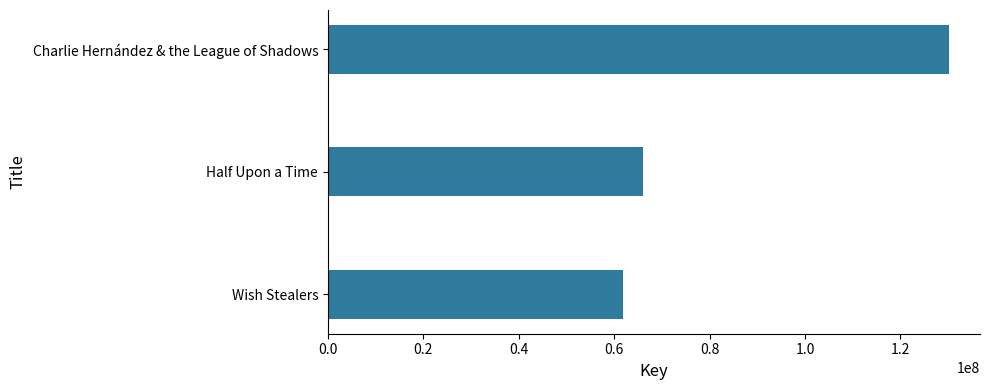

How many values are below 65954764?

1